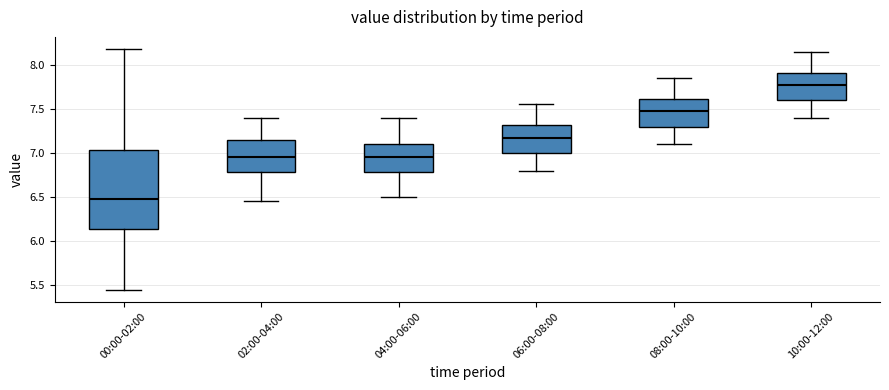

Reading left to right, transcribe this box plot: for each box, give where its median line is, the range the box spans, and where its two whiskers end, as read against the y-axis. The values are not printed on the chart, so give them approximately, as read against the axis.

00:00-02:00: median 6.50, box 6.15 to 7.05, whiskers 5.45 to 8.20
02:00-04:00: median 6.95, box 6.80 to 7.15, whiskers 6.45 to 7.40
04:00-06:00: median 6.95, box 6.80 to 7.10, whiskers 6.50 to 7.40
06:00-08:00: median 7.20, box 7.00 to 7.30, whiskers 6.80 to 7.55
08:00-10:00: median 7.50, box 7.30 to 7.60, whiskers 7.10 to 7.85
10:00-12:00: median 7.80, box 7.60 to 7.90, whiskers 7.40 to 8.15